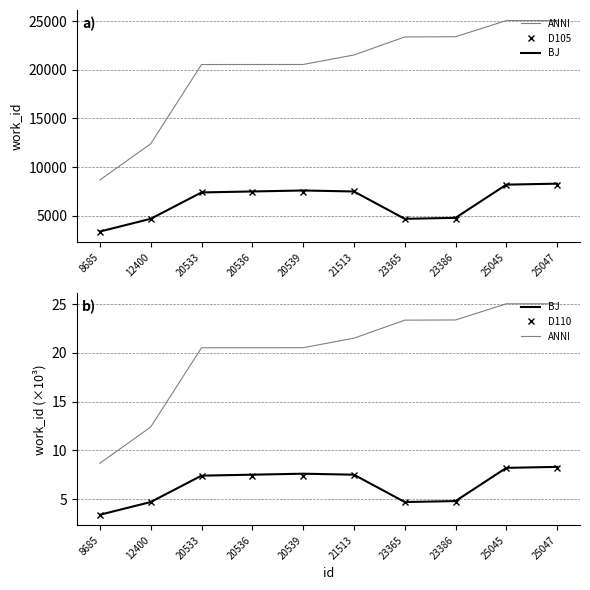

Which has a higher value, 12400 or 20539?

20539